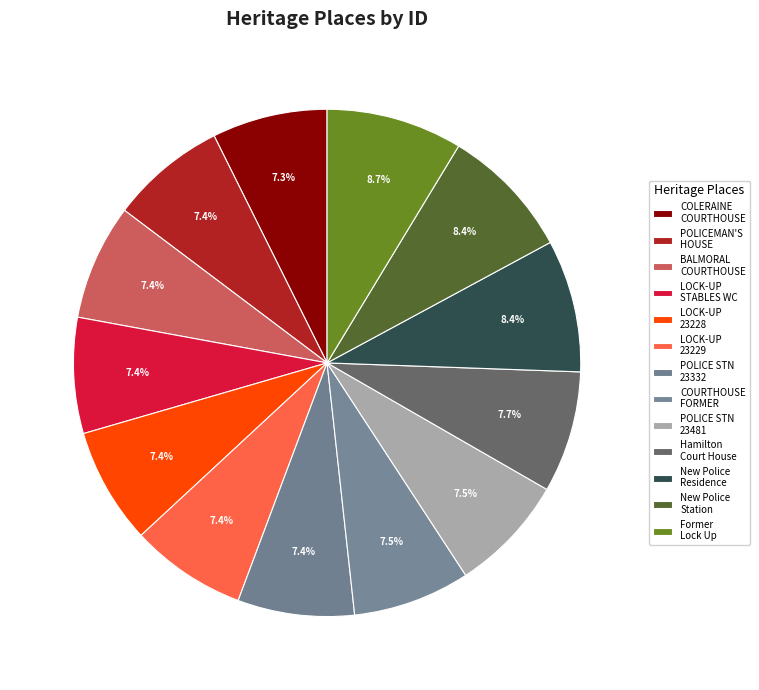

How many slices are in this pie chart?

13